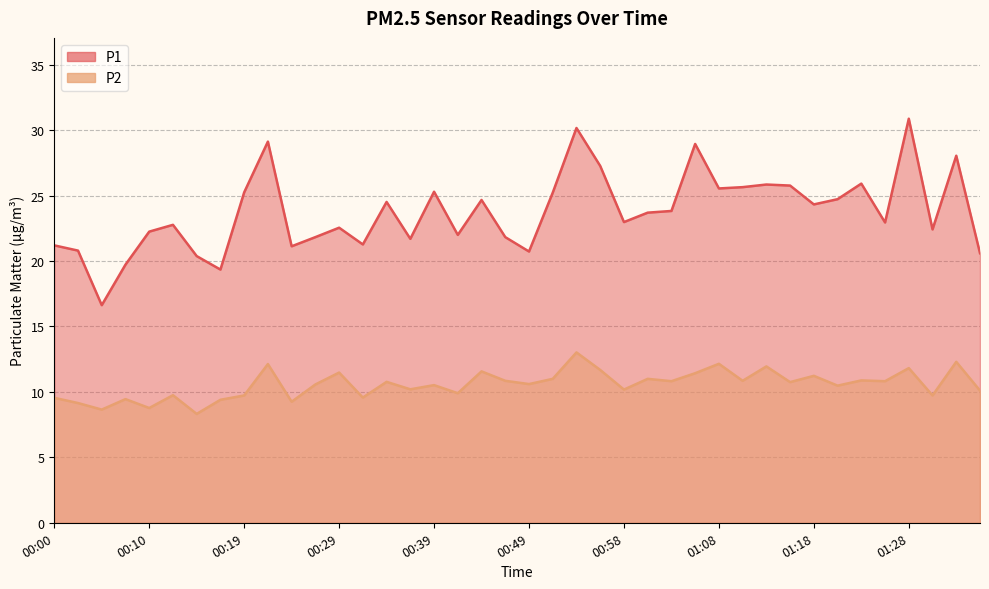

Which series has the largest total across all categories?

P1